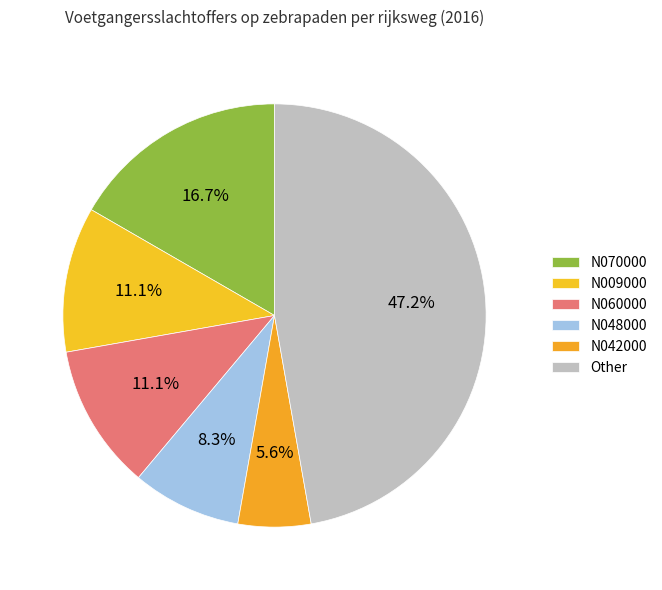

Which category has the smallest portion of the pie?

N042000